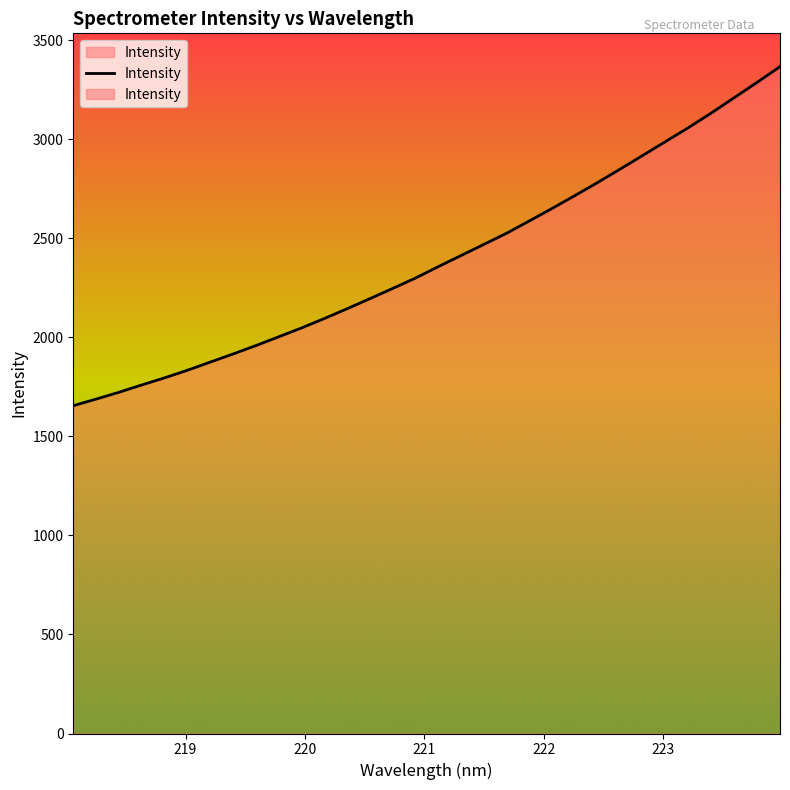

True or false: the data shows 5377.6 at 223.9802.

False